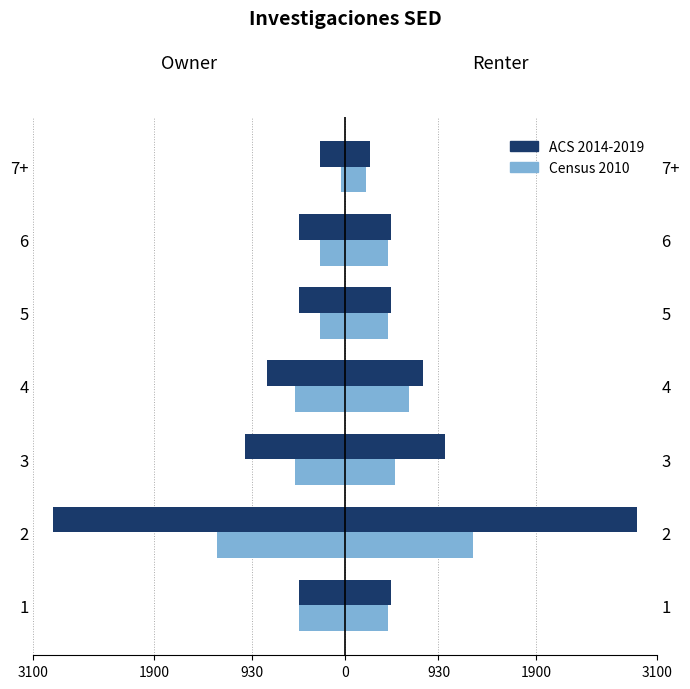

What is the sum of all Census 2010 values?

-768.0